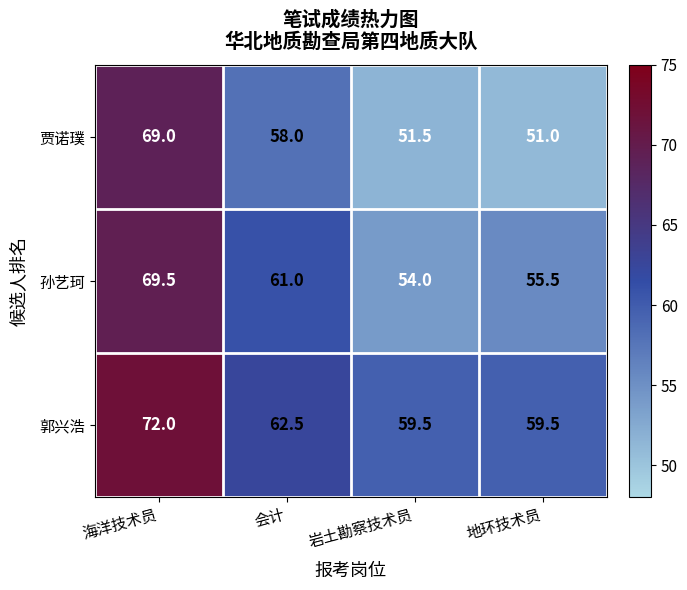

Rank the series by their maximum value, from lowest to highest.

贾诺璞, 孙艺珂, 郭兴浩